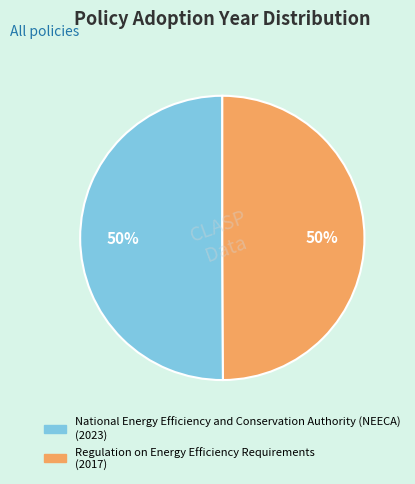

True or false: National Energy Efficiency and Conservation Authority (NEECA) accounts for 62% of the total.

False